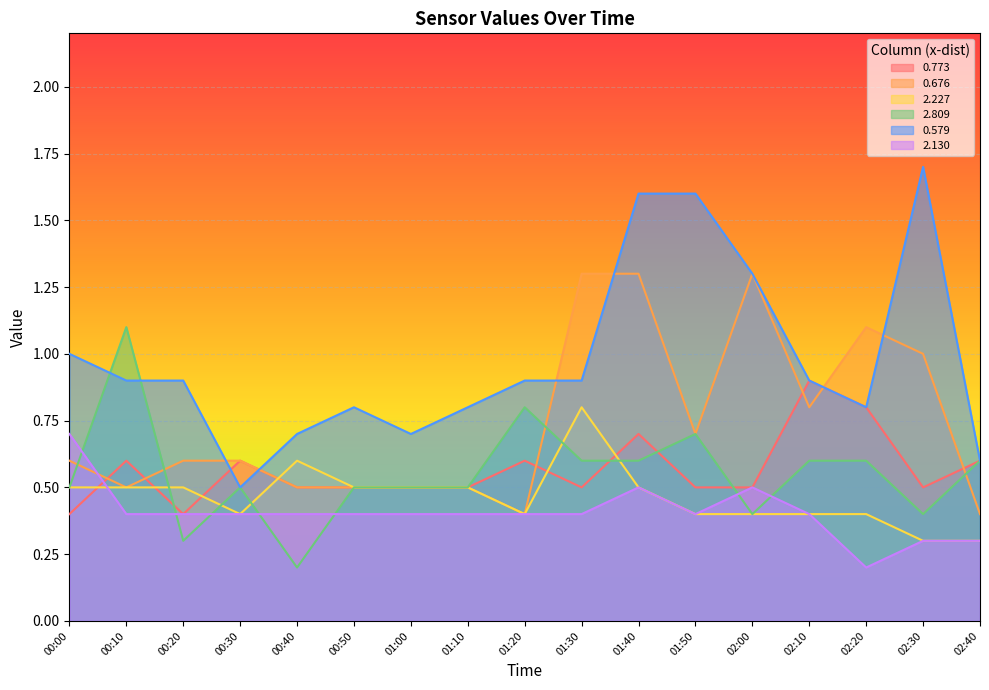

What is the sum of all 0.676 values?

12.6